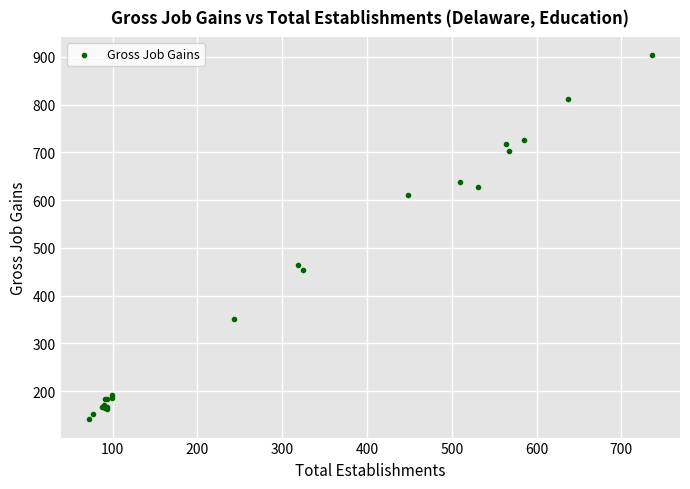

What Y value in the scatter plot is closest to 522?

465